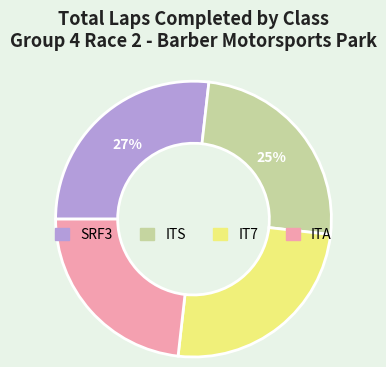

What percentage is the ITS slice, to the nearest percent?

25%